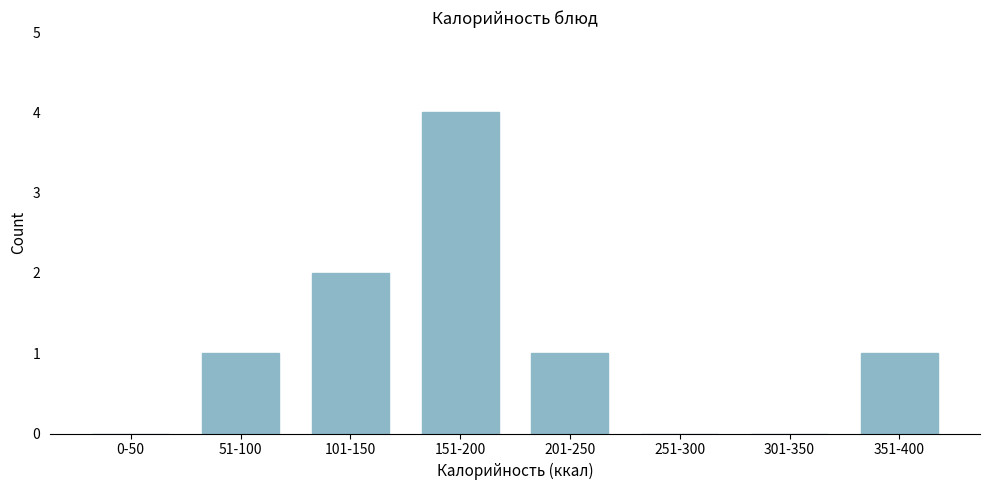

Reading left to right, extract all data points from this chart.

0-50=0	51-100=1	101-150=2	151-200=4	201-250=1	251-300=0	301-350=0	351-400=1